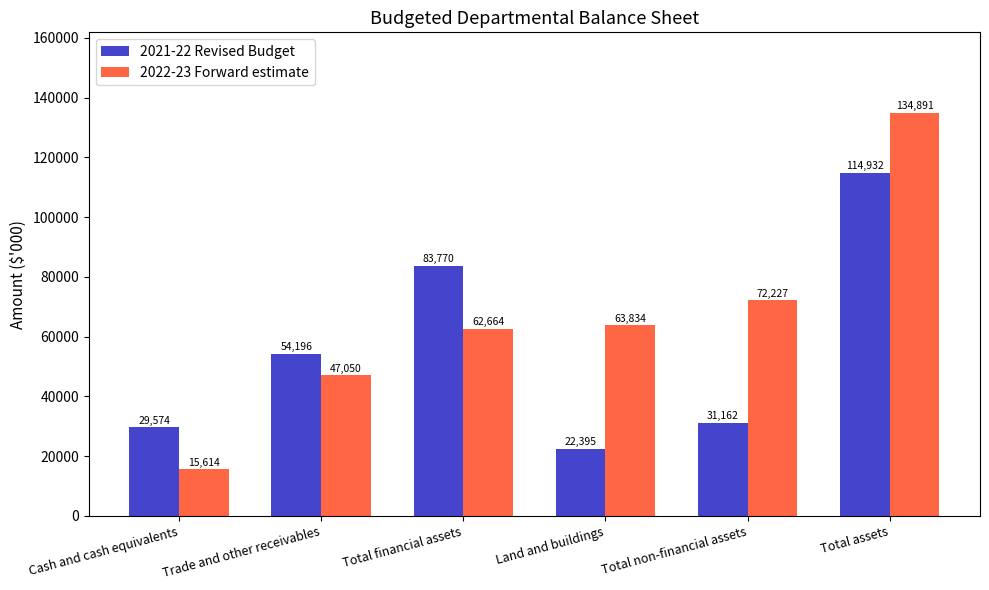

Reading right to left, transcribe all the data shown in this chart.

2021-22 Revised Budget: 114932	31162	22395	83770	54196	29574
2022-23 Forward estimate: 134891	72227	63834	62664	47050	15614